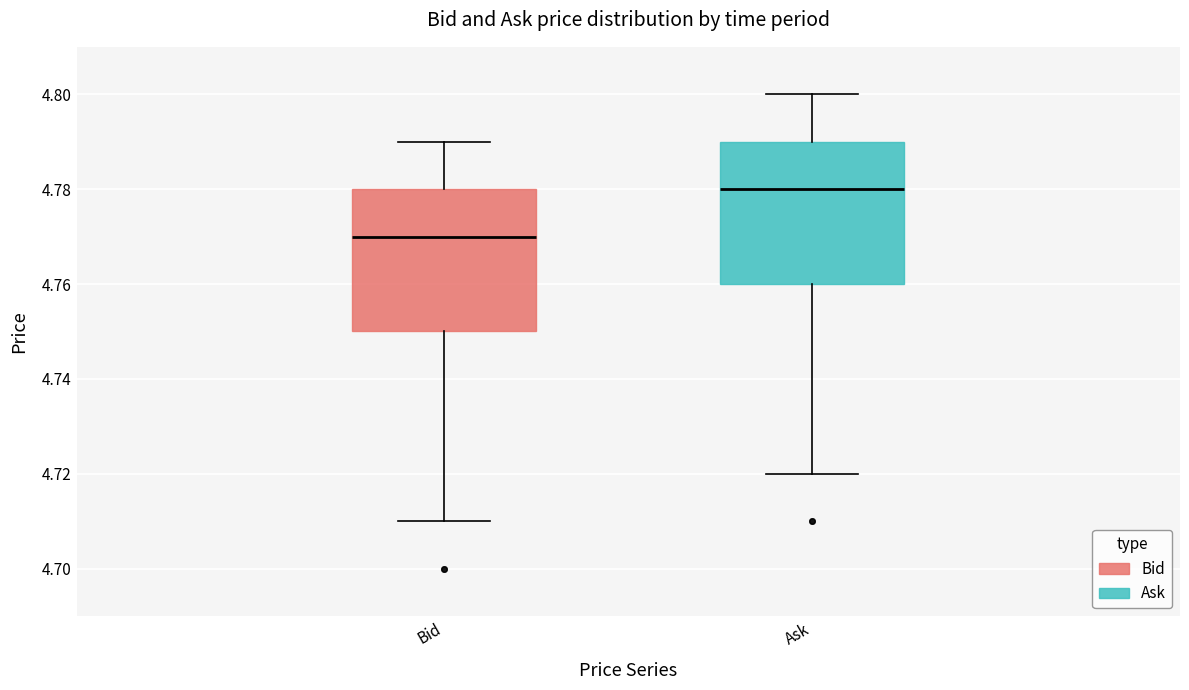

Which box has the highest median line?

Ask